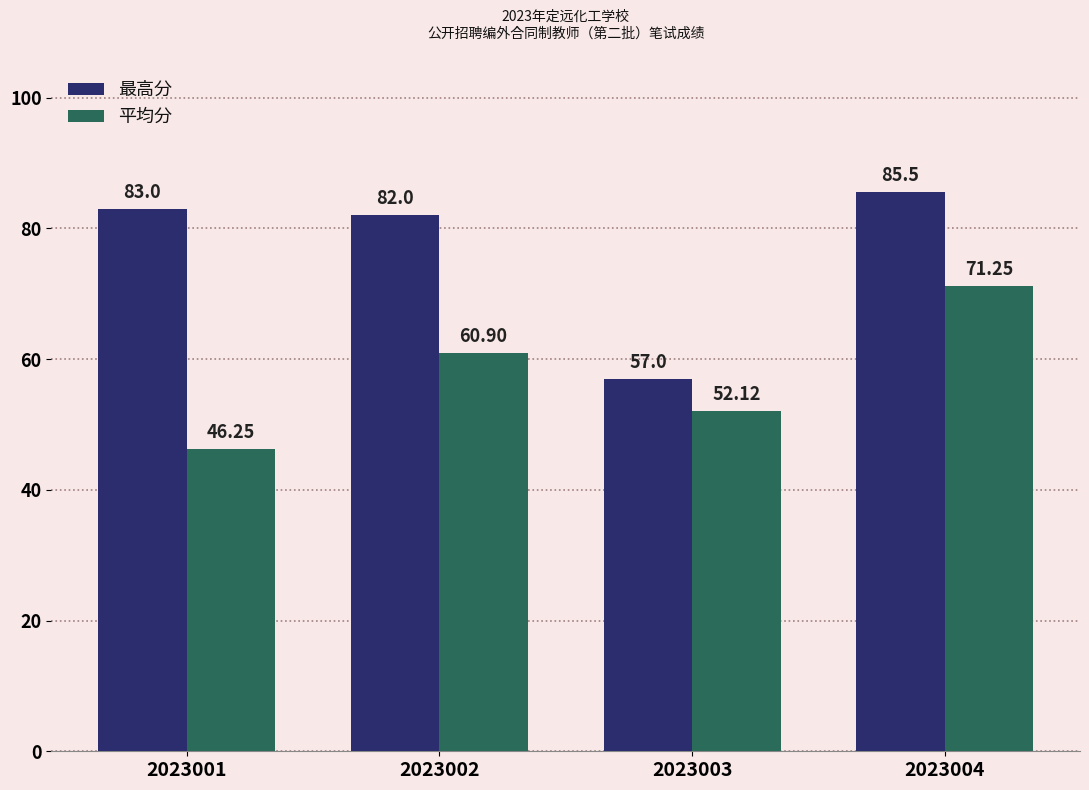

Rank the categories by 最高分 value from highest to lowest.

2023004, 2023001, 2023002, 2023003